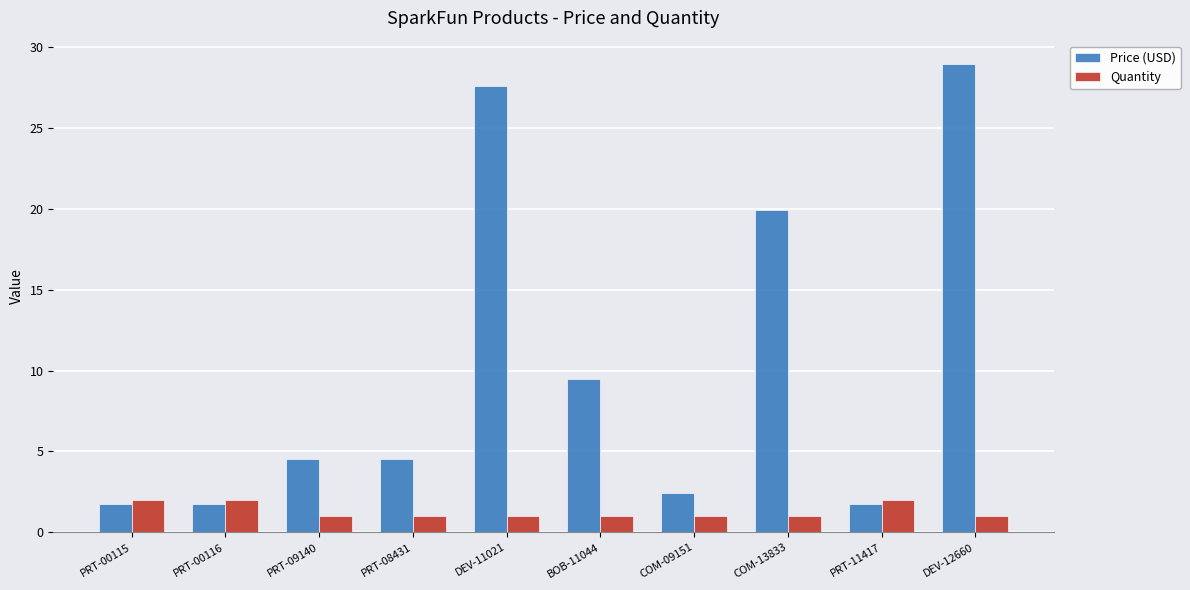

What is the sum of the Quantity values at DEV-12660 and PRT-00115?

3.0